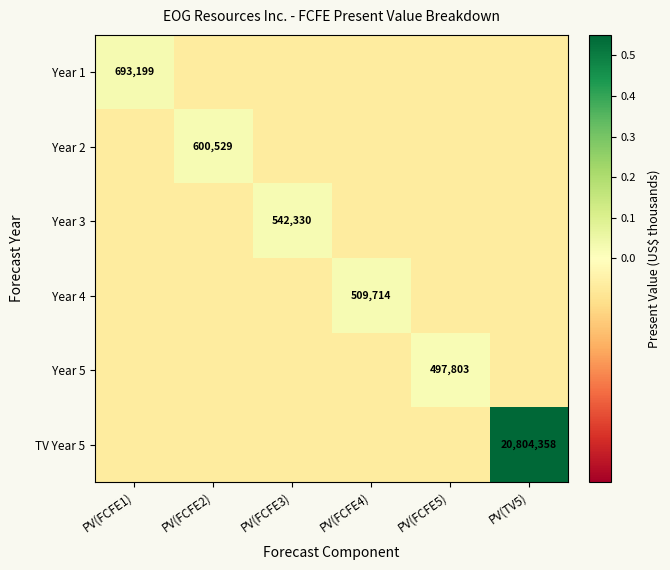

Is the value of Year 5 at PV(FCFE5) greater than the value of TV Year 5 at PV(TV5)?

No